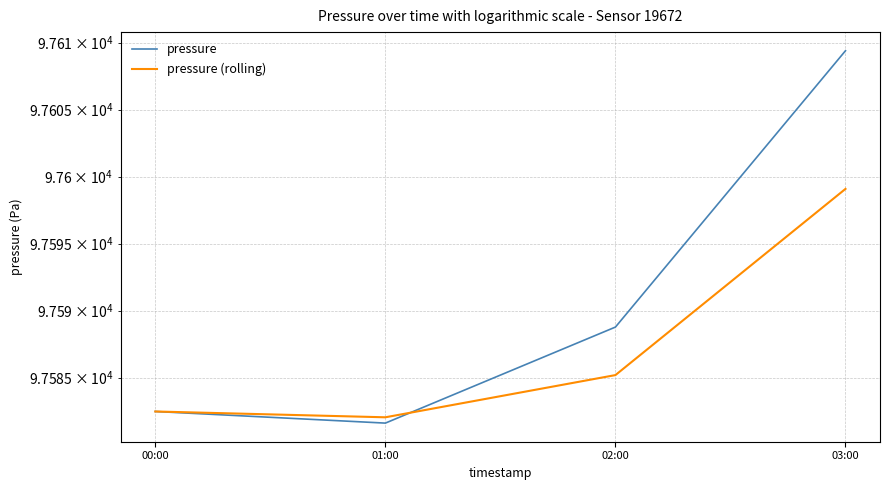

What is the total value across all series at 00:00?

195165.0